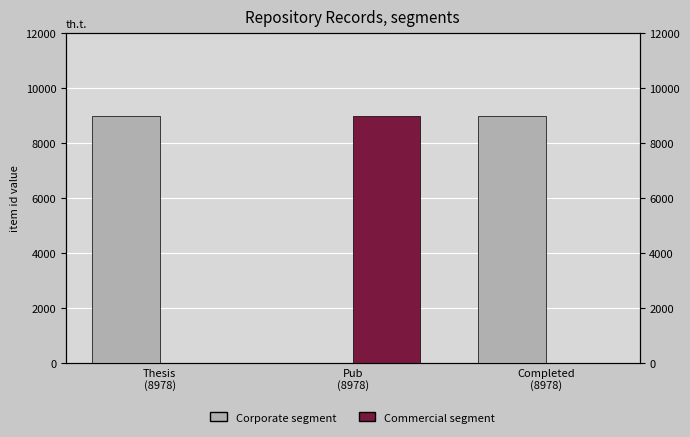

What is the total value across all series at Completed
(8978)?

8978